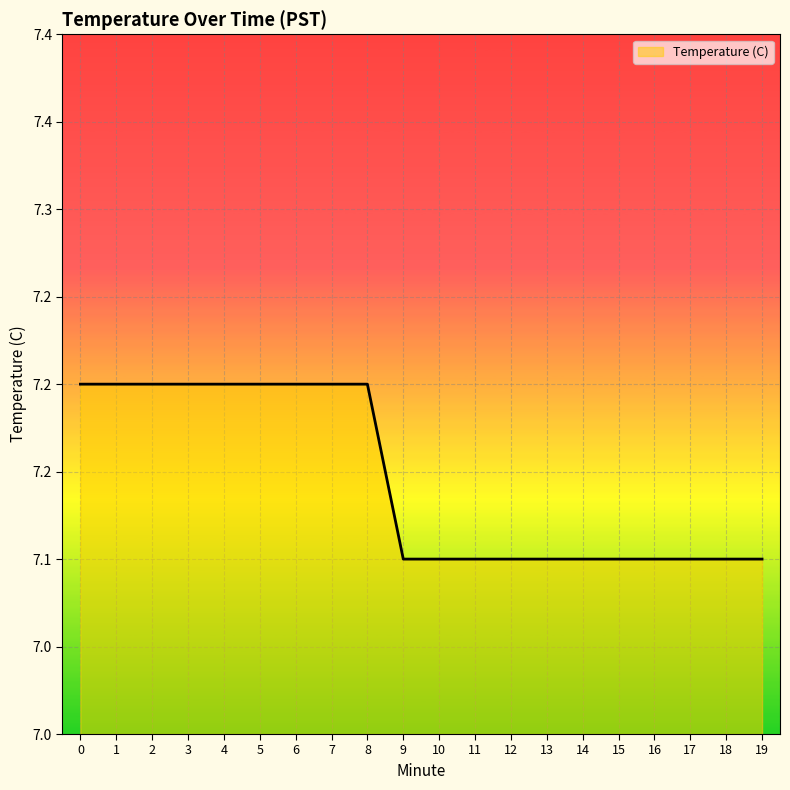

Reading right to left, list all the values displayed in this chart.

7.1	7.1	7.1	7.1	7.1	7.1	7.1	7.1	7.1	7.1	7.1	7.2	7.2	7.2	7.2	7.2	7.2	7.2	7.2	7.2